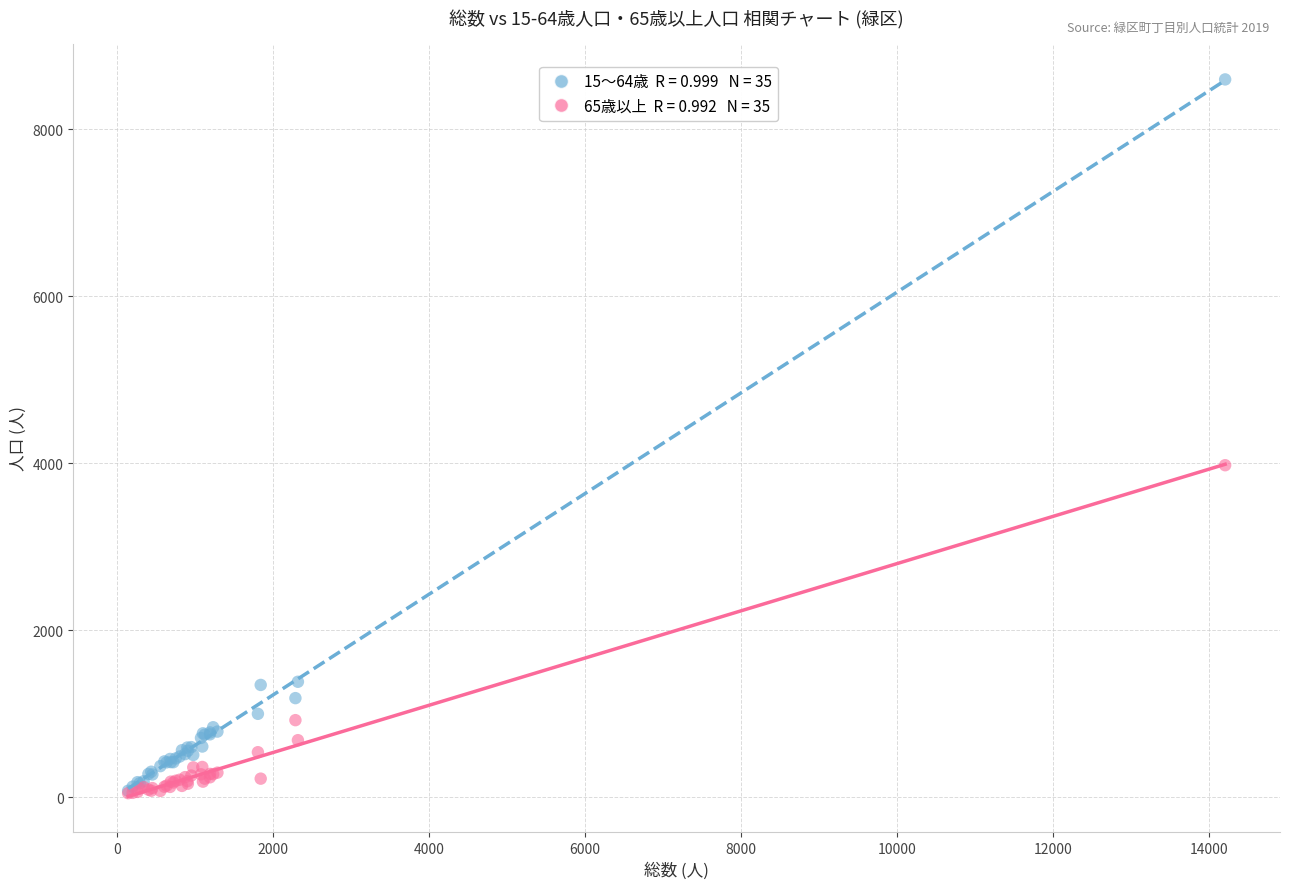

Across all series, what Y value is closest to 4323?

3977